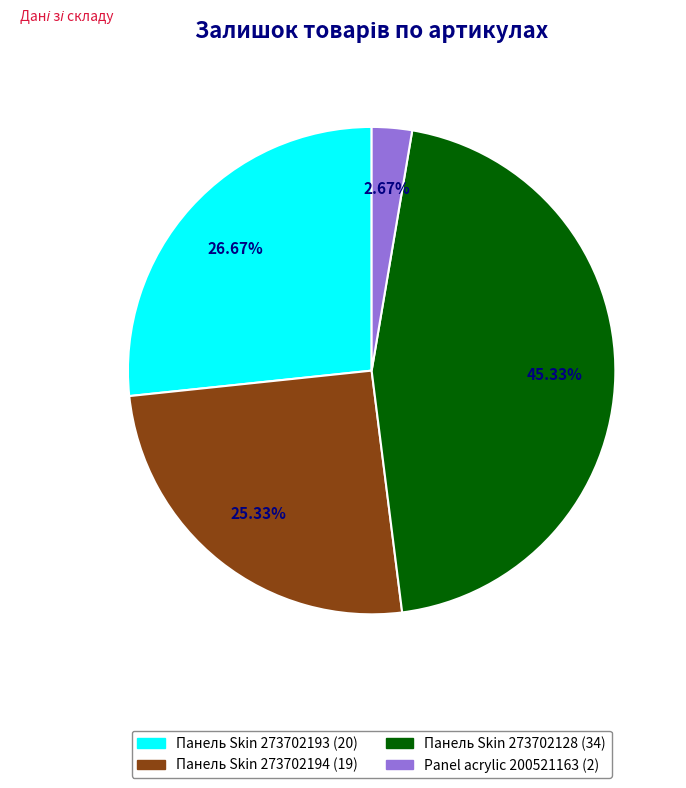

Count the number of slices in the pie.

4